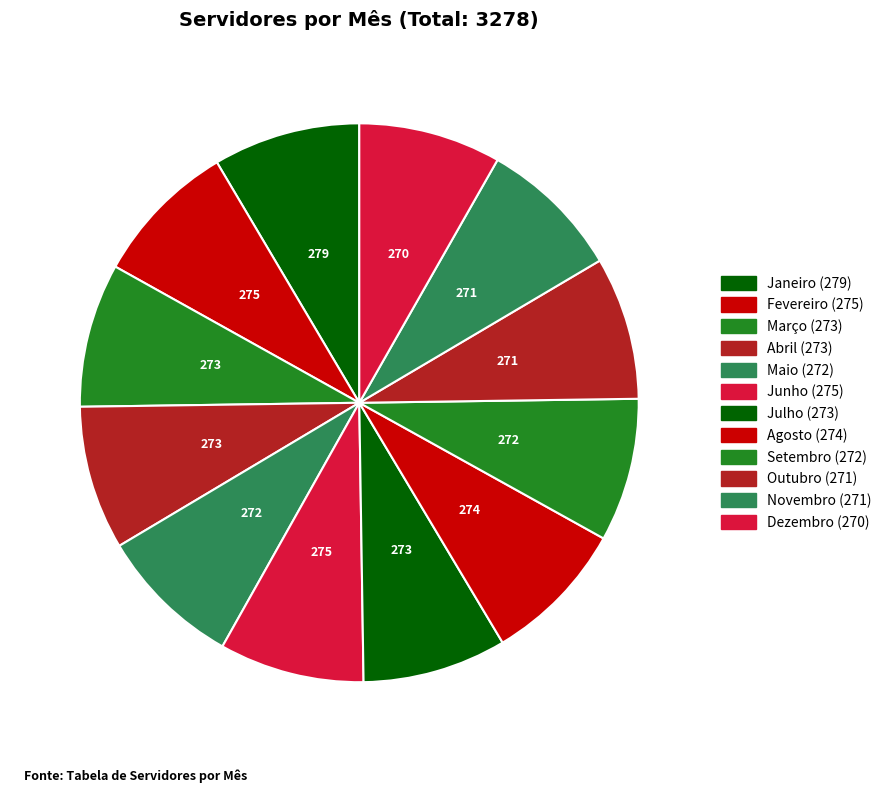

Is Julho the majority of the pie?

No